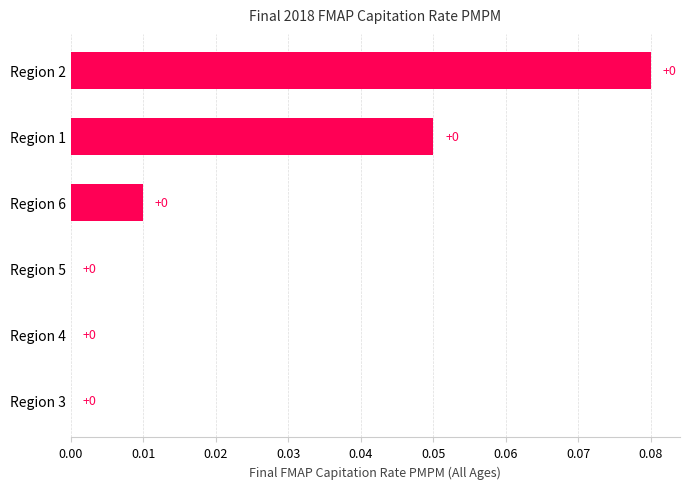

The chart shows a value of 0.0 at Region 5. True or false?

True